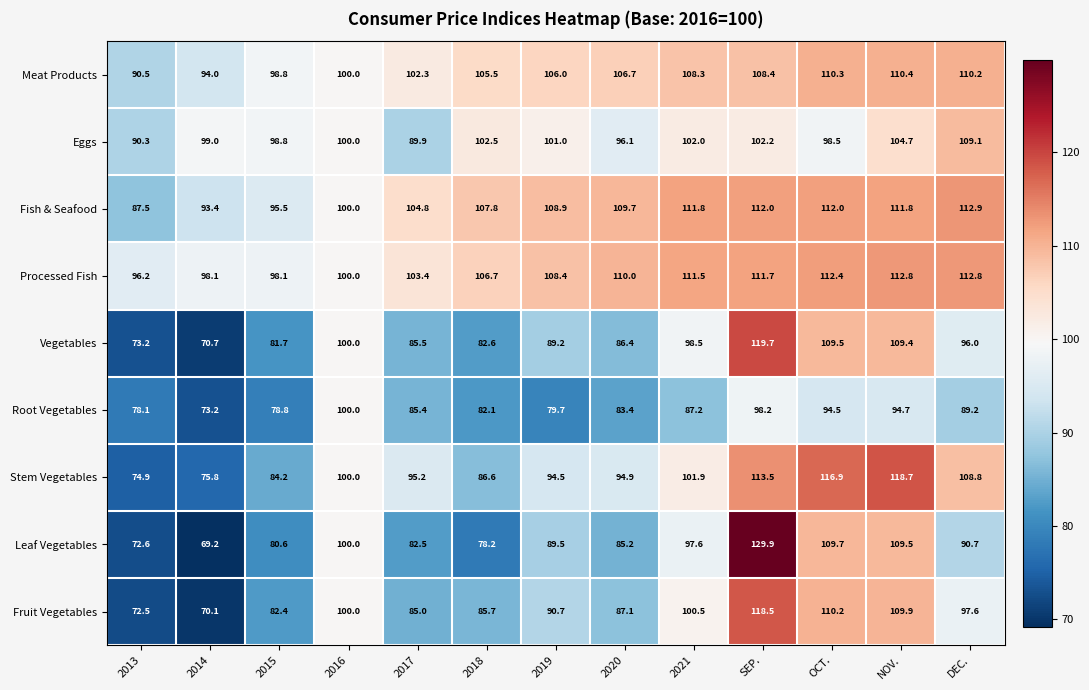

Count the number of categories in the chart.

13